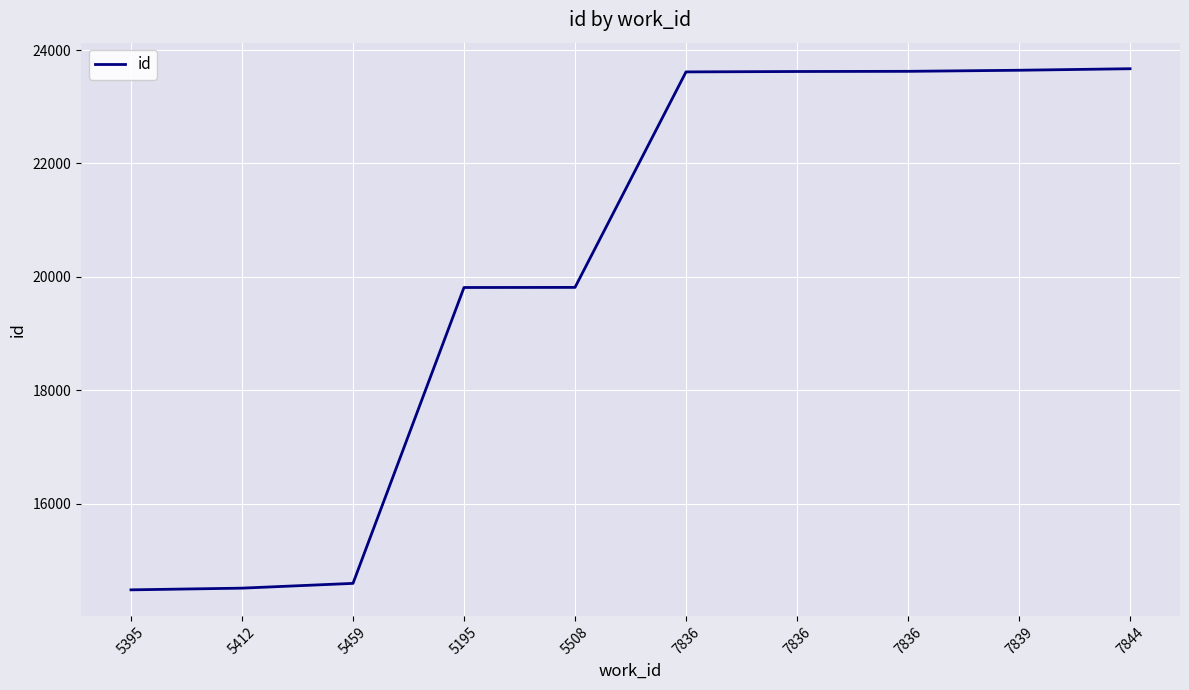

How many lines are shown in the chart?

1